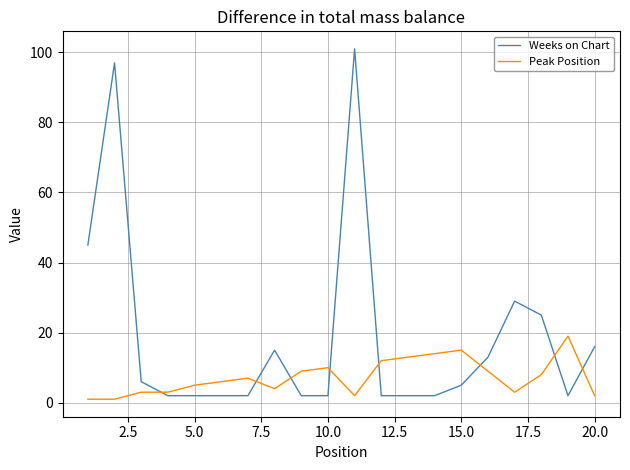

Which series has the largest range (max minus min)?

Weeks on Chart